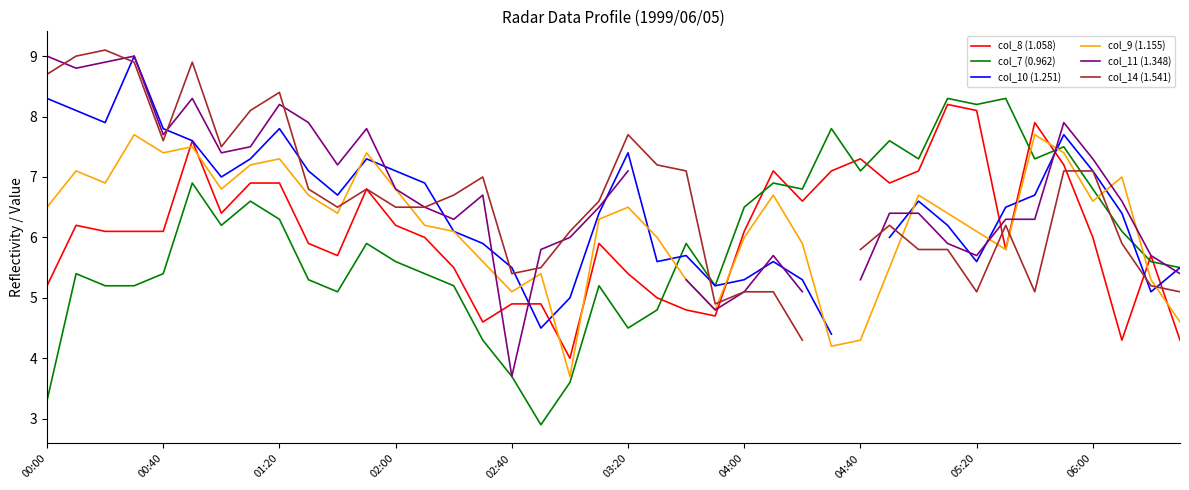

What is the lowest value of the col_9 (1.155) series?

3.7